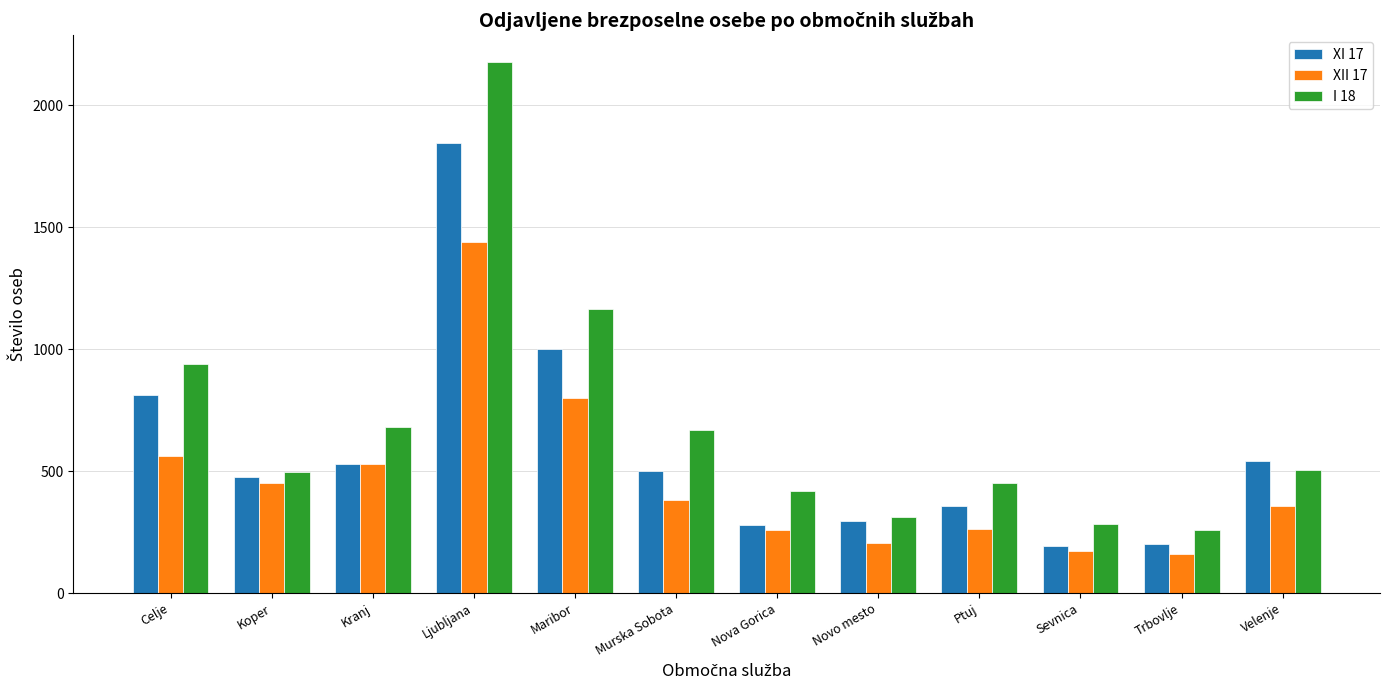

What is the difference between the XII 17 values at Nova Gorica and Novo mesto?

56